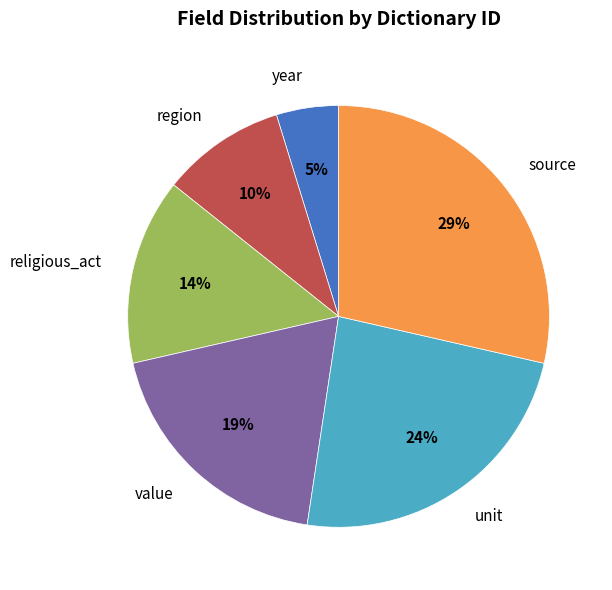

Do unit and religious_act together represent more than half of the pie?

No